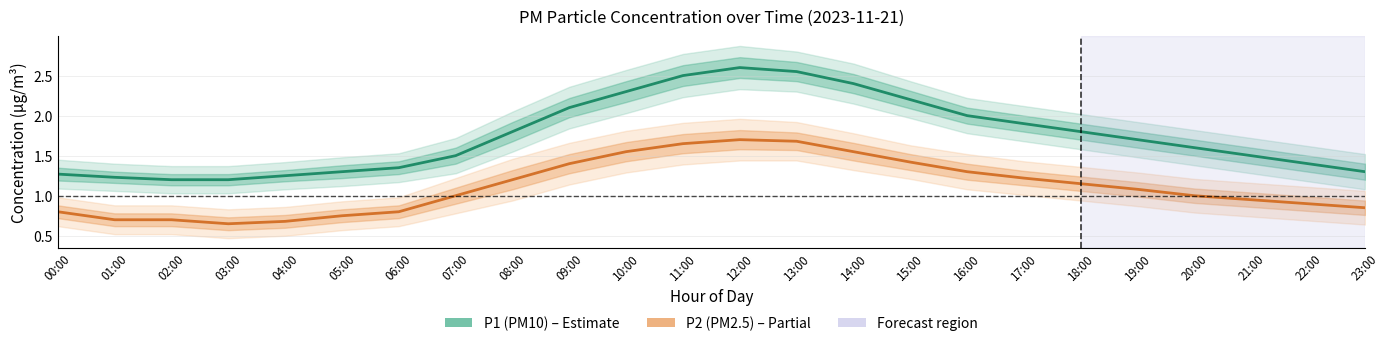

Which label corresponds to the largest value in the chart?

12:00